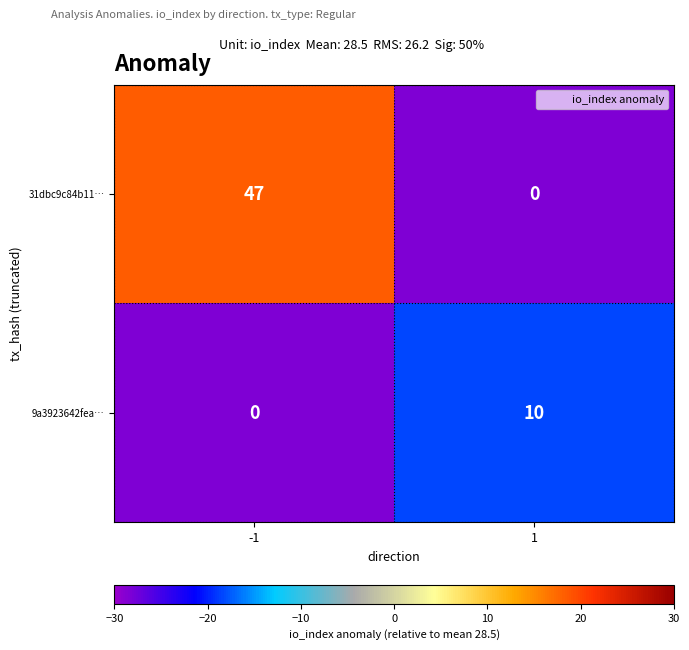

At which category is the sum across all series the highest?

-1